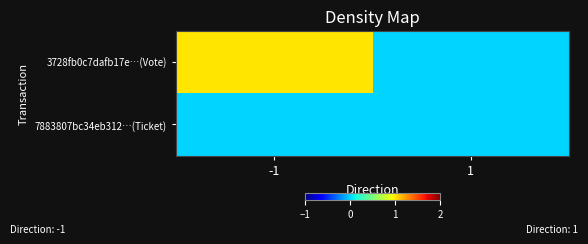

Between 1 and -1, which is larger?

-1